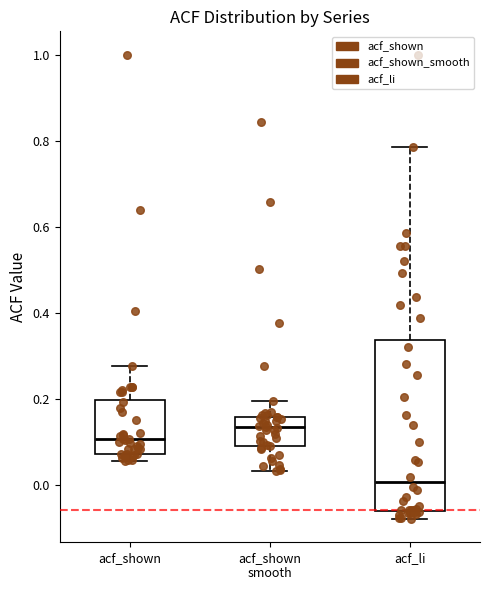

Which box is the tallest, from its lower edge to its upper edge?

acf_li